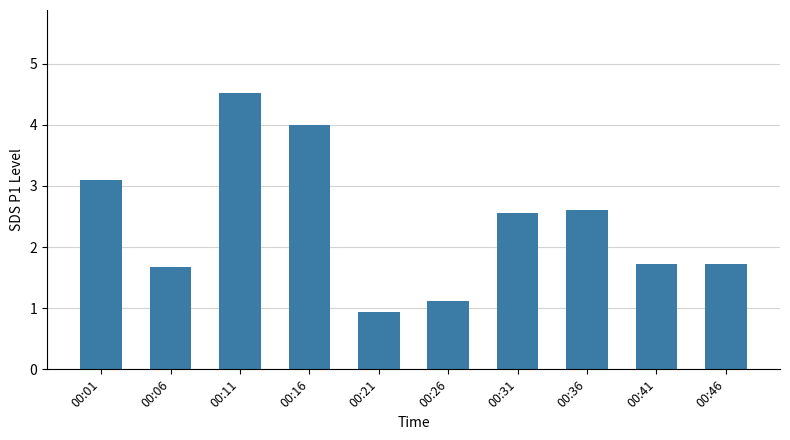

True or false: the data shows 1.7 at 00:46.

True